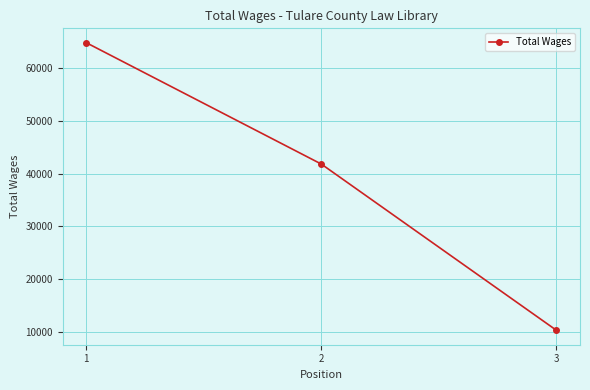

What is the change in value from 1 to 3?

-54569